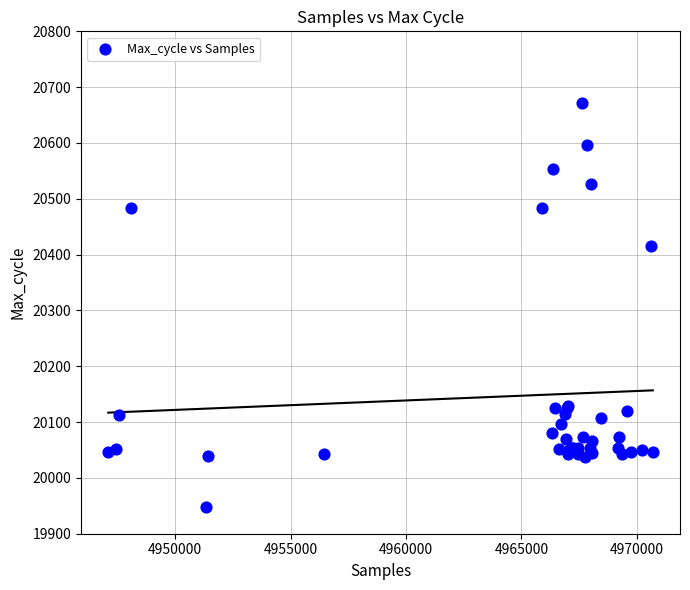

What Y value in the scatter plot is closest to 20309?

20415